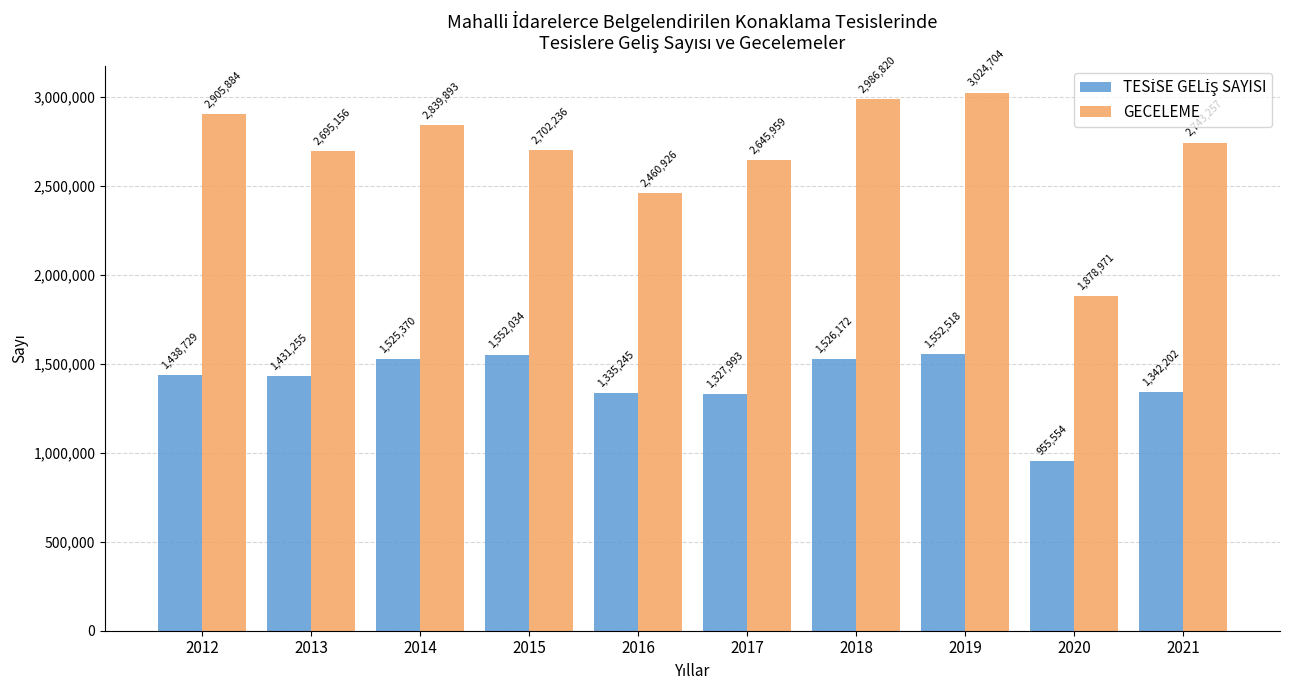

What is the minimum value shown in the chart?

955554